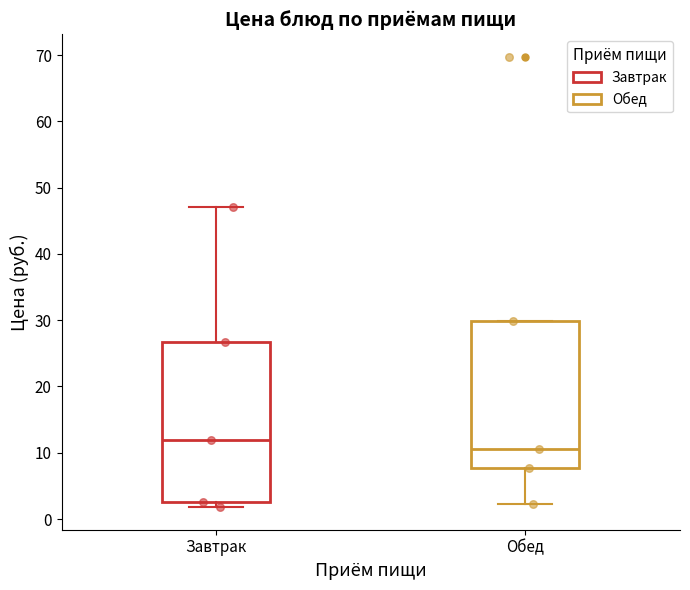

Reading left to right, transcribe this box plot: for each box, give where its median line is, the range the box spans, and where its two whiskers end, as read against the y-axis. The values are not printed on the chart, so give them approximately, as read against the axis.

Завтрак: median 12, box 2 to 27, whiskers 2 (just below the box's lower edge) to 47
Обед: median 11, box 8 to 30, whiskers 2 to 30